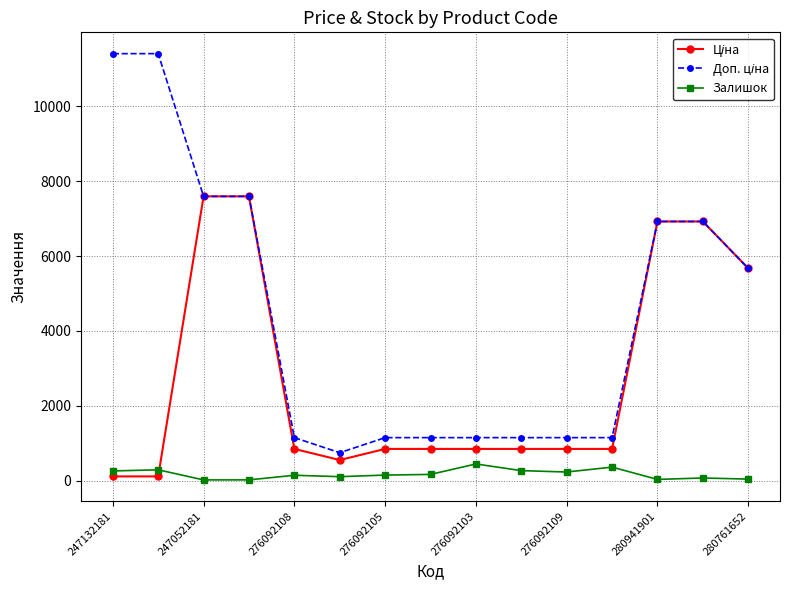

What is the greatest value displayed?

11410.0